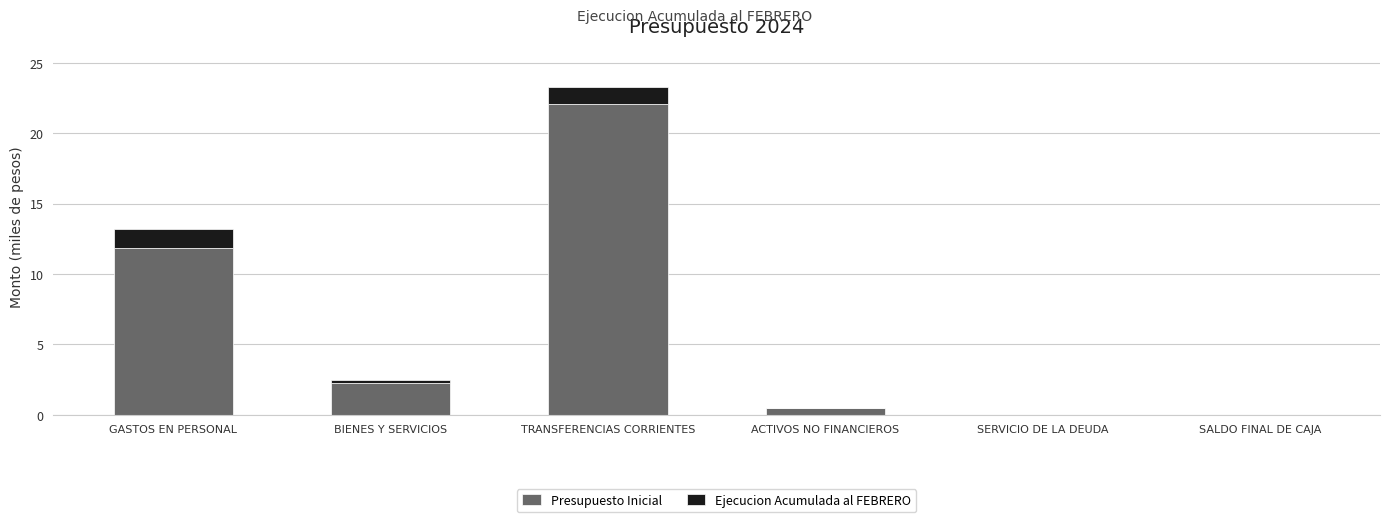

How many categories are shown in the chart?

6